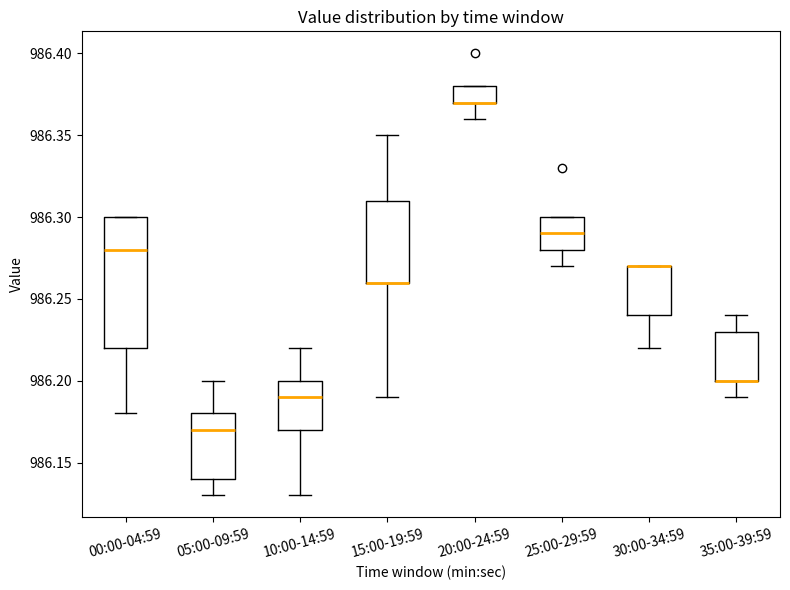

Comparing the boxes themselves (not the whiskers), which one is the tallest?

00:00-04:59